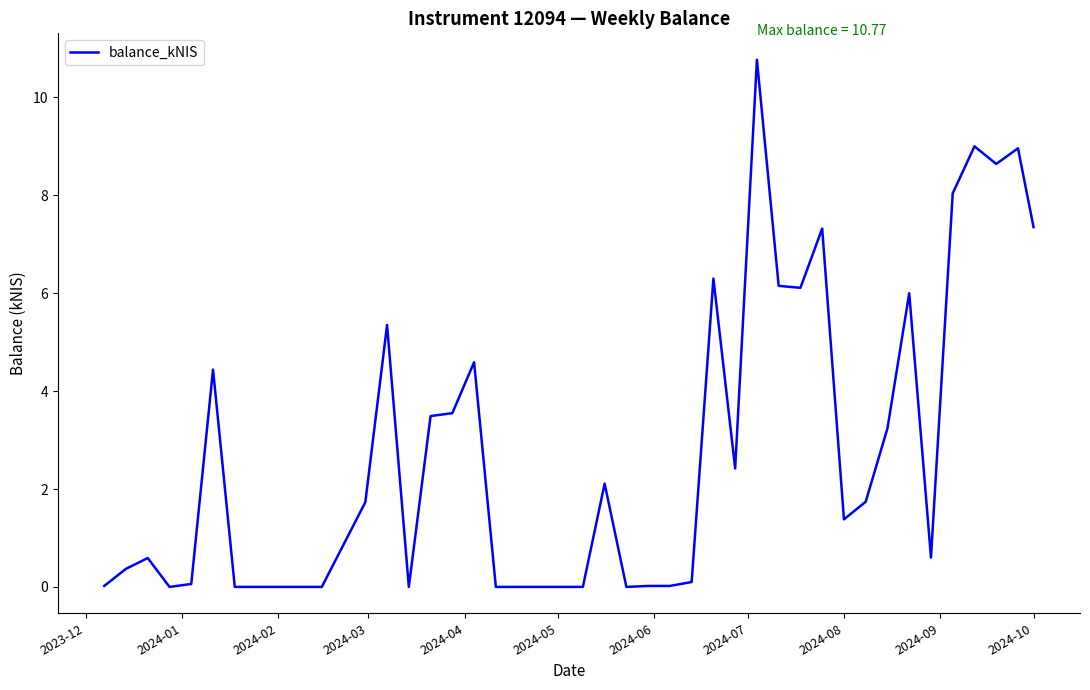

What is the maximum value shown in the chart?

10.8